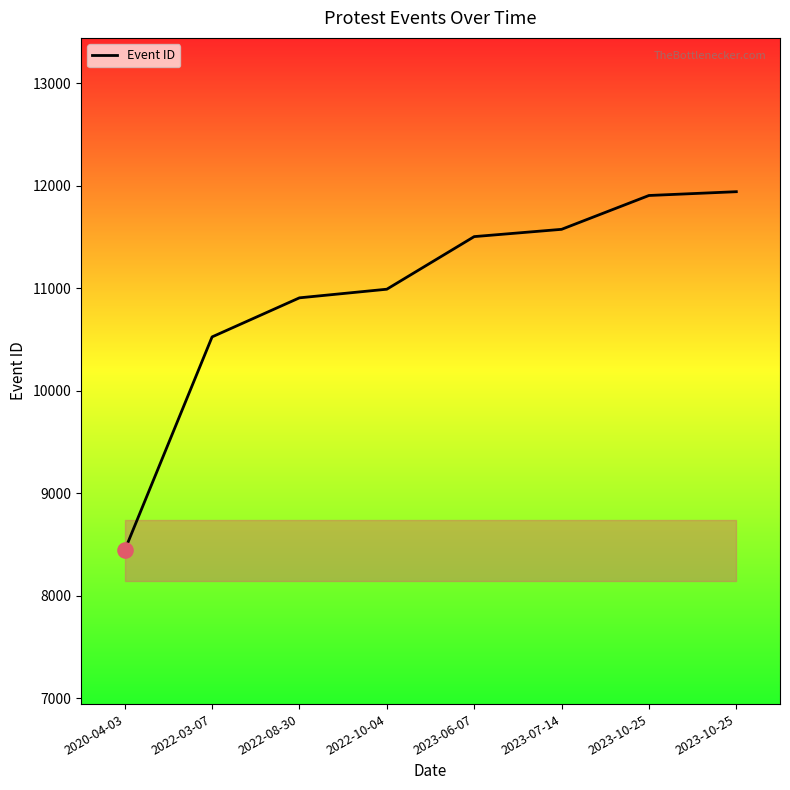

Between 2022-03-07 and 2022-10-04, which is larger?

2022-10-04